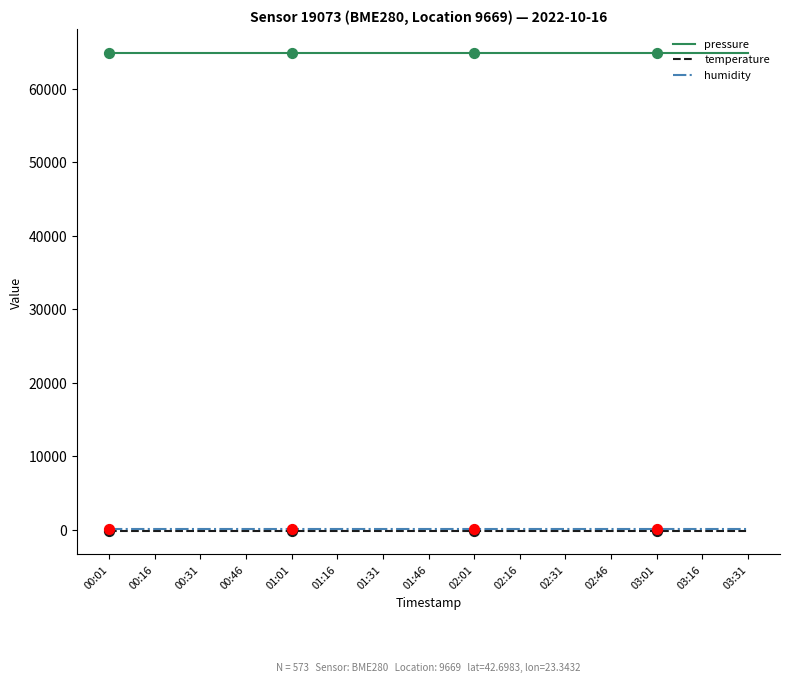

At how many categories does at least one series exceed 40085?

15